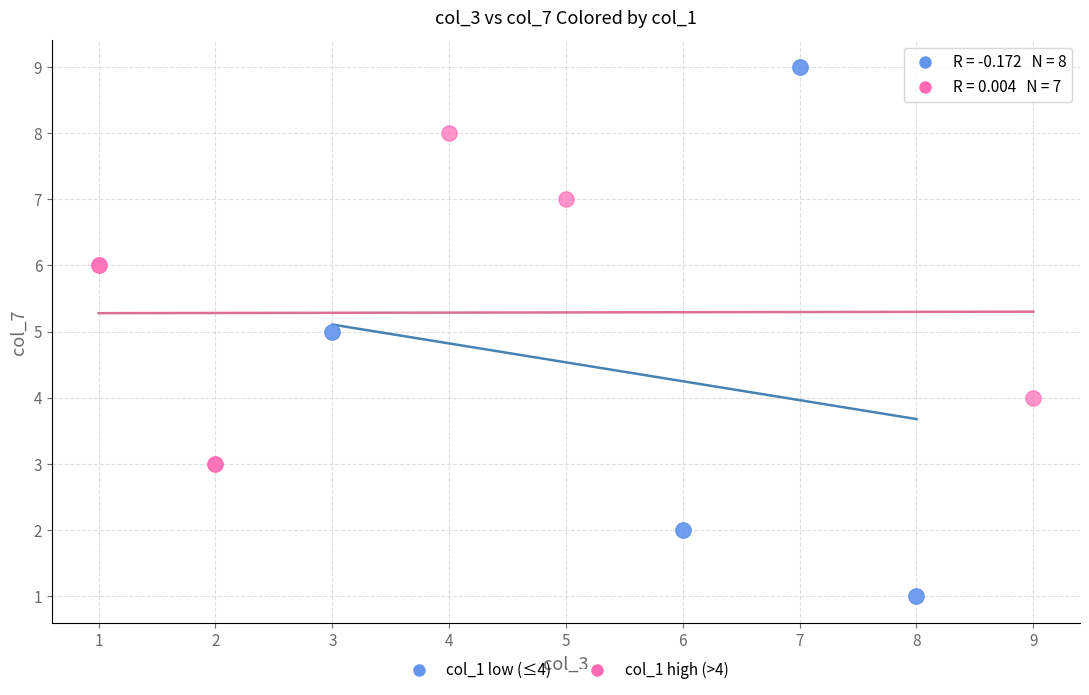

Which series contains the lowest Y value?

col_1 low (≤4)